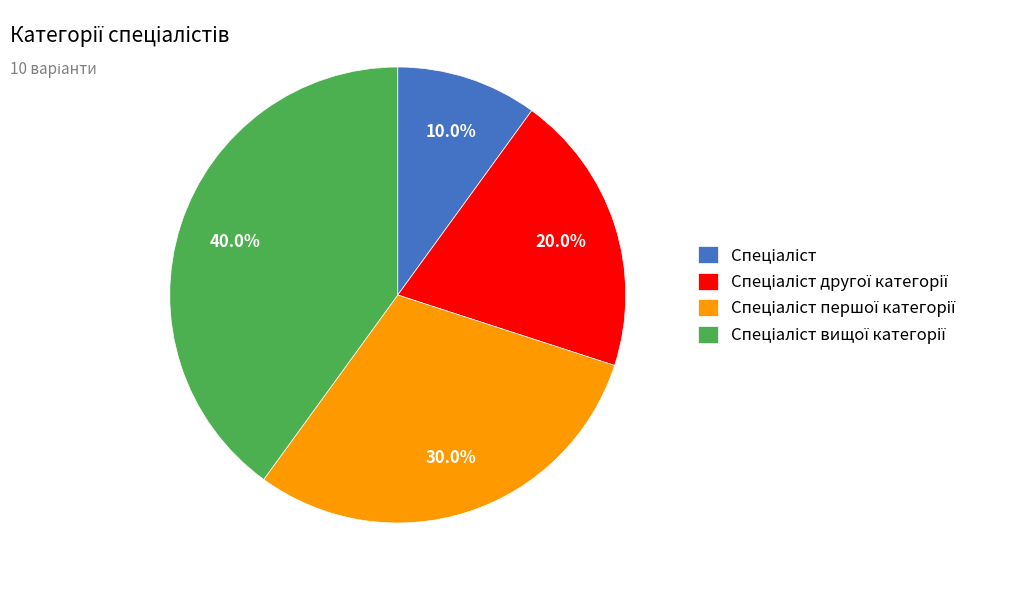

How many segments does this pie chart have?

4